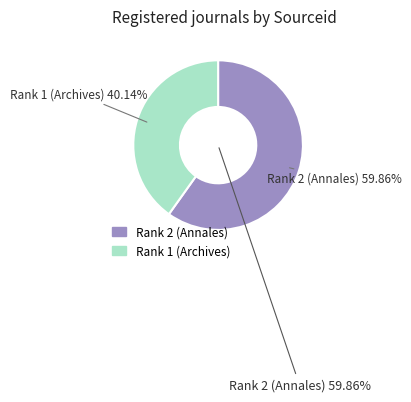

Combined, what portion of the pie is Rank 1 (Archives) and Rank 2 (Annales)?

100.0%